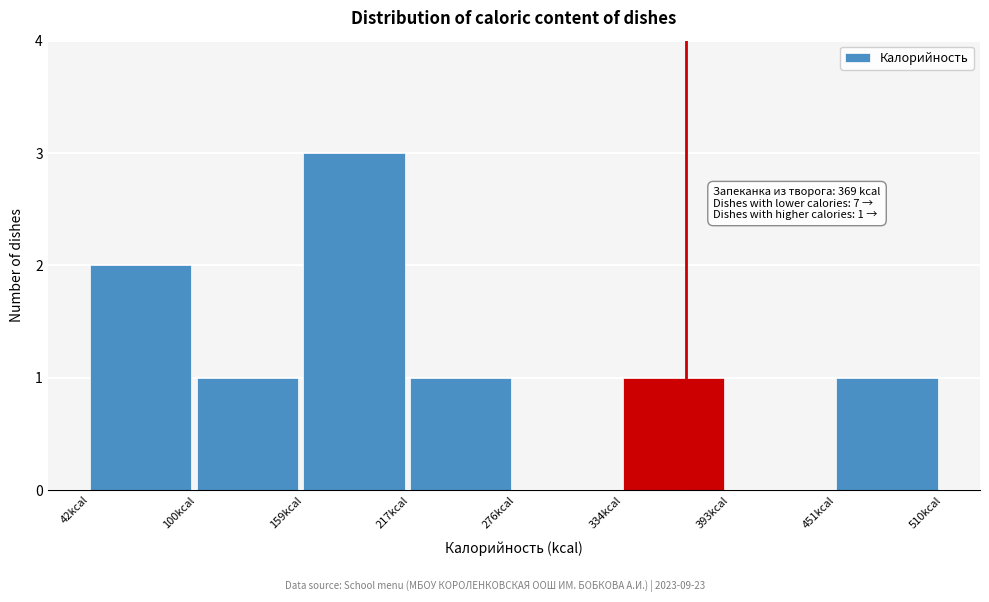

Over which range of the x-axis is the bar tallest?

160 to 220